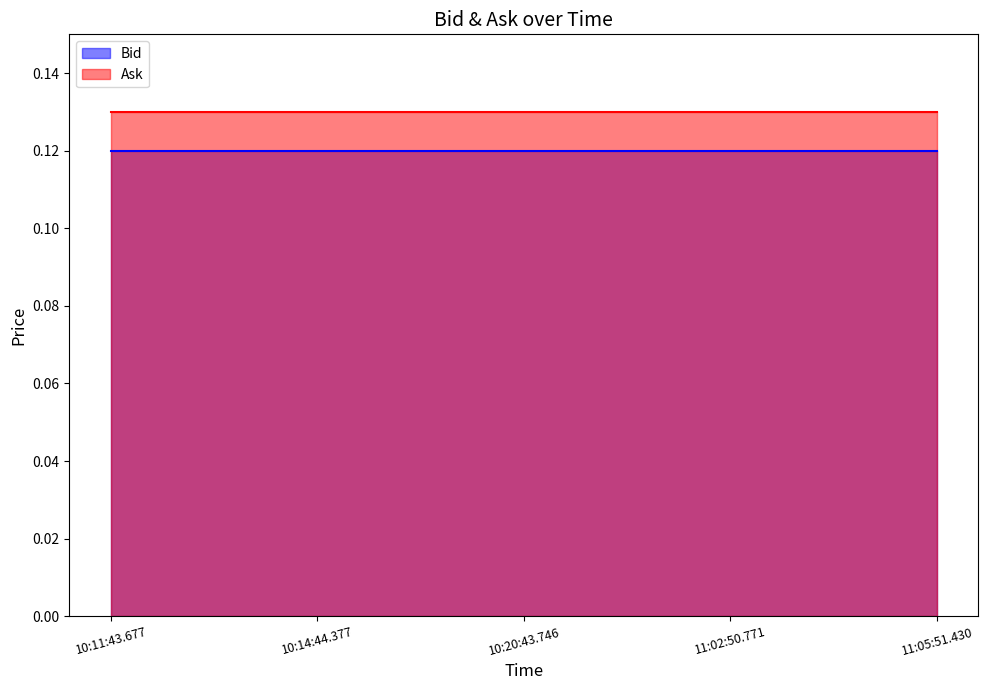

What is the sum of all Bid values?

0.6